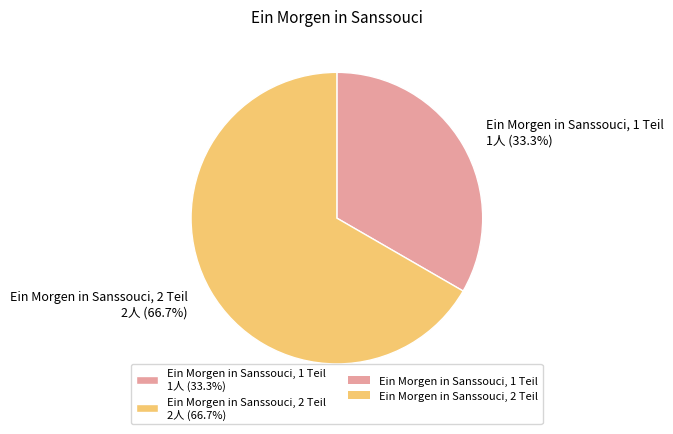

Which slice is the smallest?

Ein Morgen in Sanssouci, 1 Teil